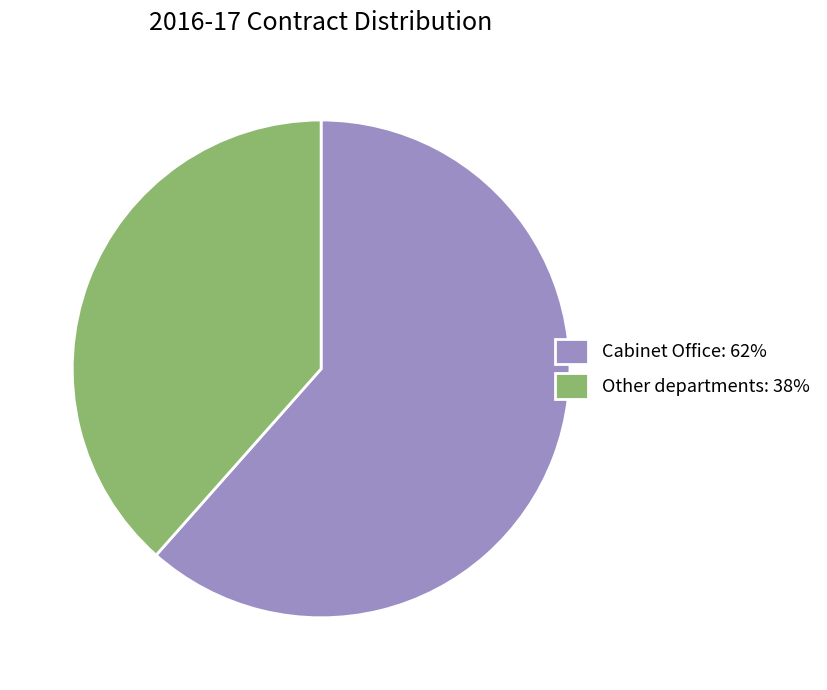

What is the ratio of the value at Cabinet Office: 62% to the value at Other departments: 38%?

1.6